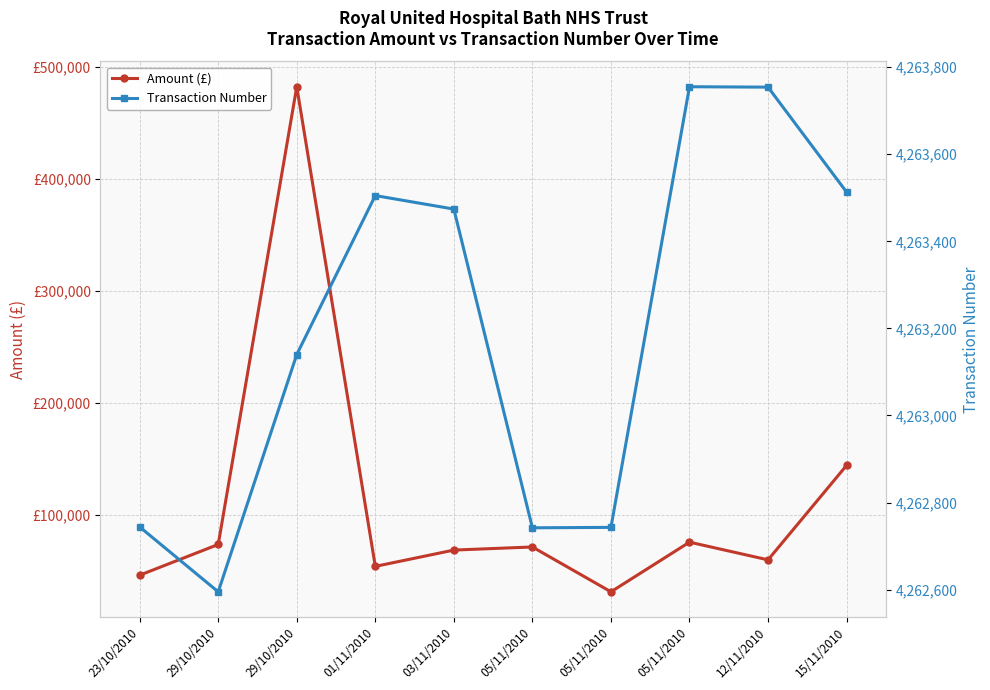

What is the value of the Amount (£) point at the 9th from the left?

59571.7